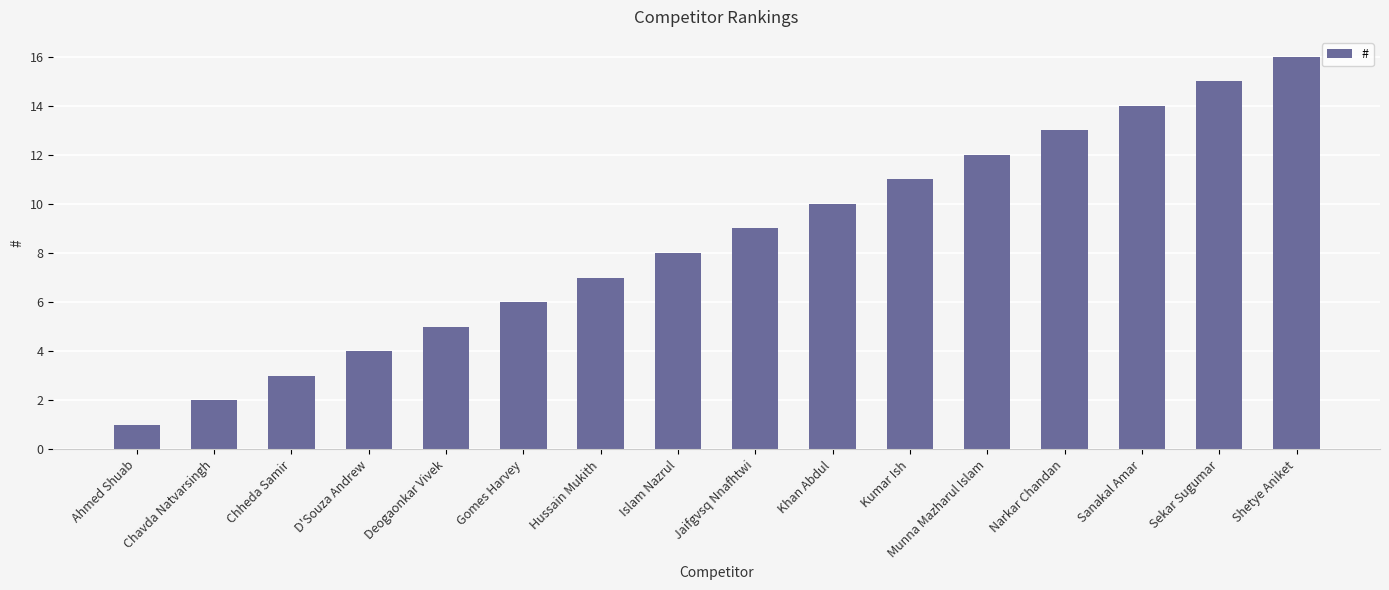

What position from the right is Munna Mazharul Islam?

5